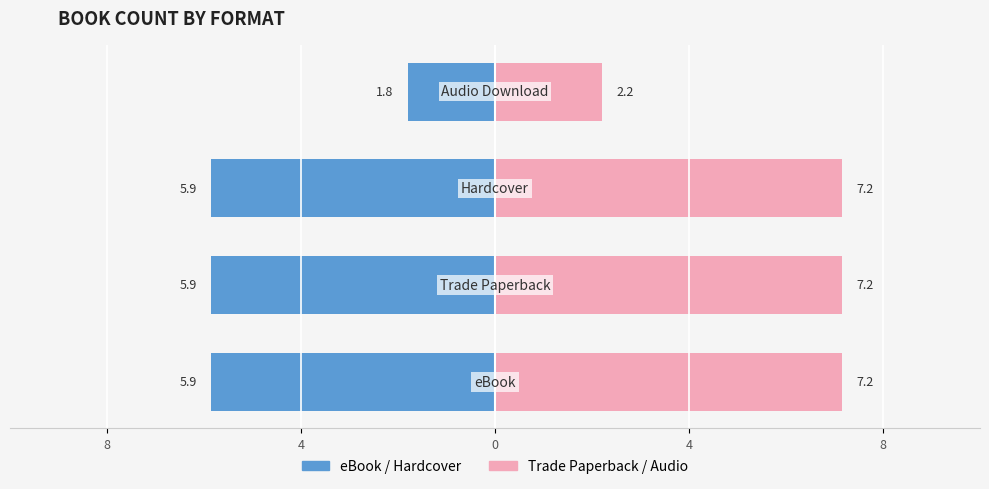

What is the sum of all eBook / Hardcover values?

-19.4